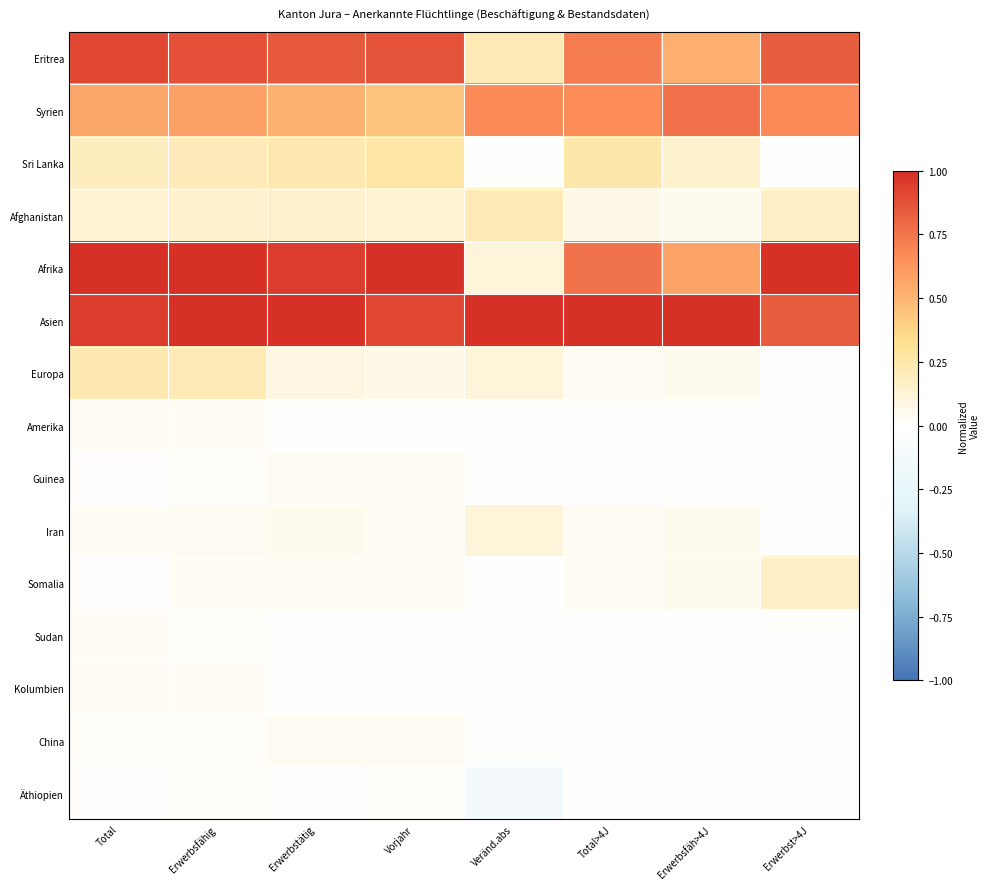

How many series are shown in this chart?

15